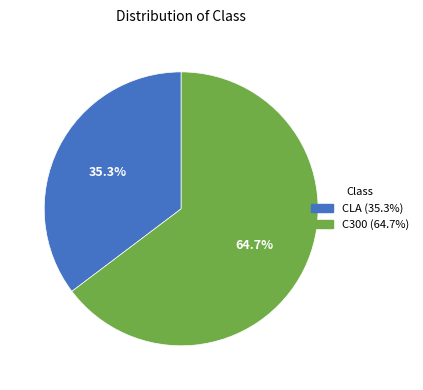

Which has a higher value, CLA or C300?

C300